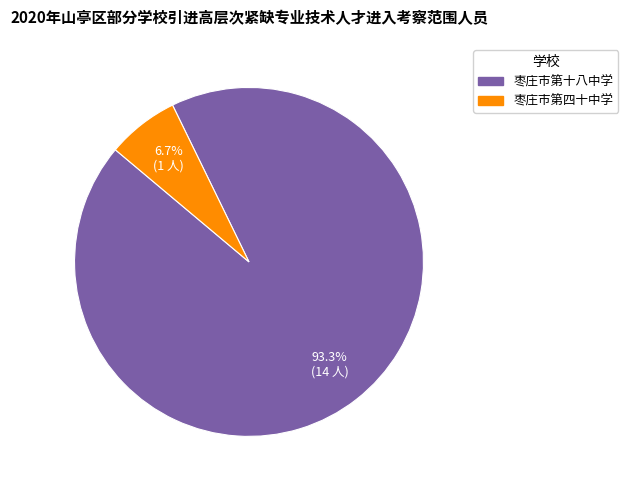

How many segments does this pie chart have?

2